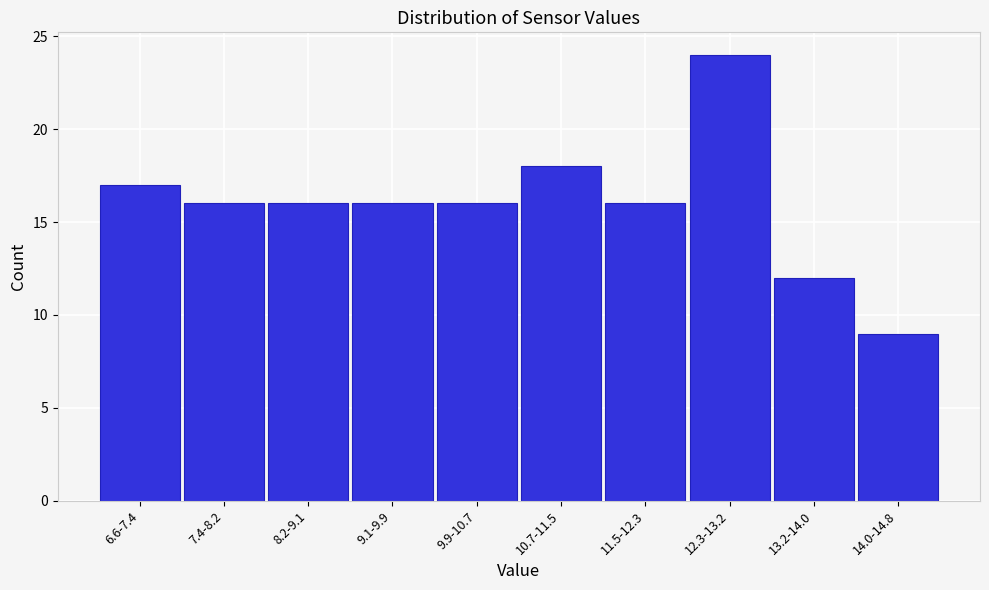

Reading right to left, extract all data points from this chart.

9	12	24	16	18	16	16	16	16	17